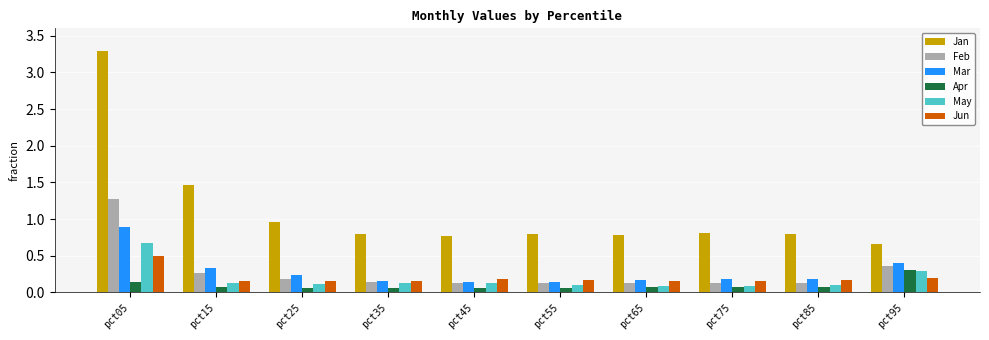

What is the sum of all Jan values?

11.1